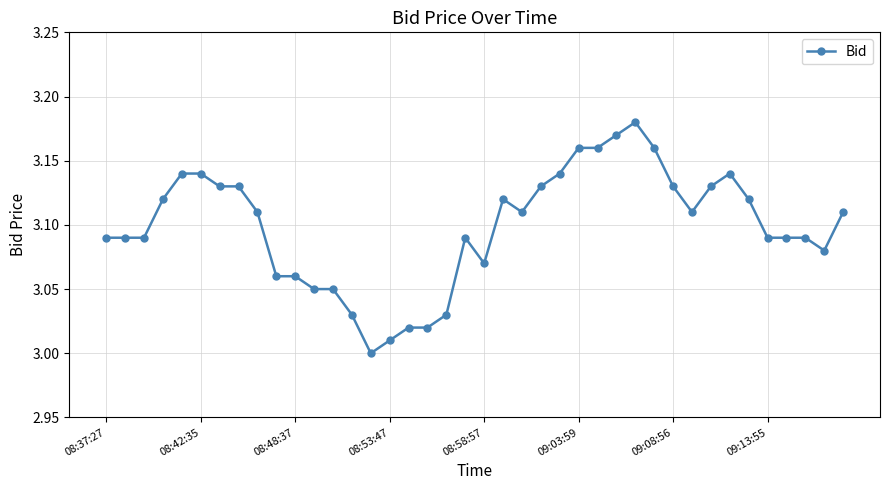

True or false: there are more than 2 points higher than both neighbors.

True